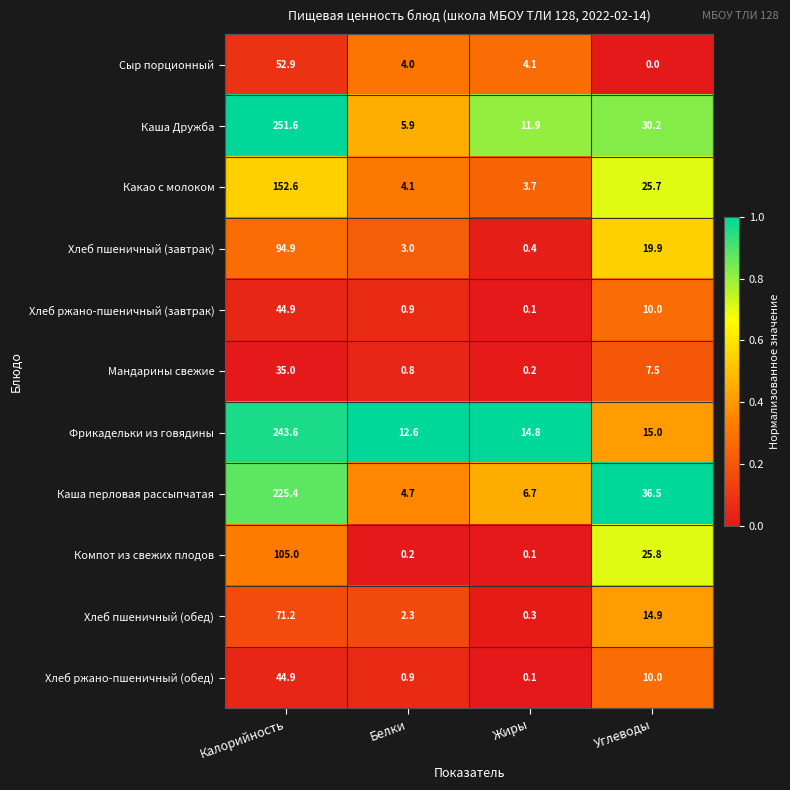

At which category is the sum across all series the highest?

Калорийность